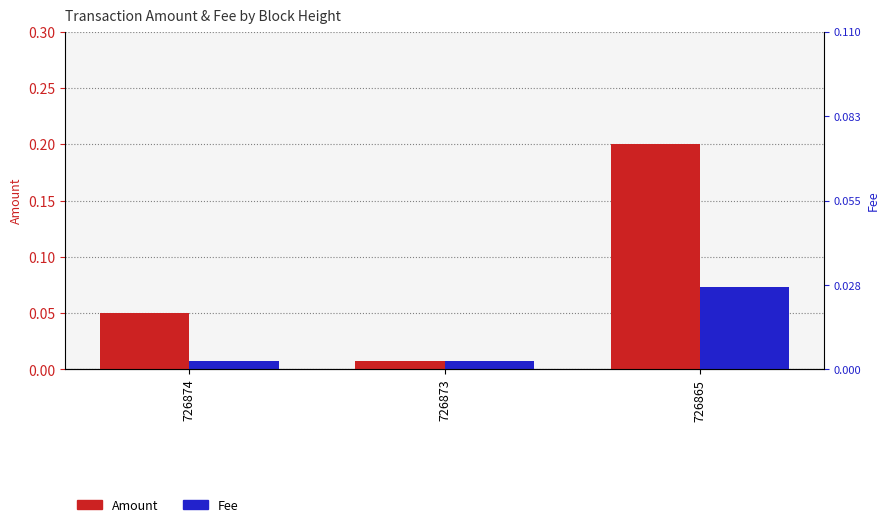

What are all the series names shown in the legend?

Amount, Fee